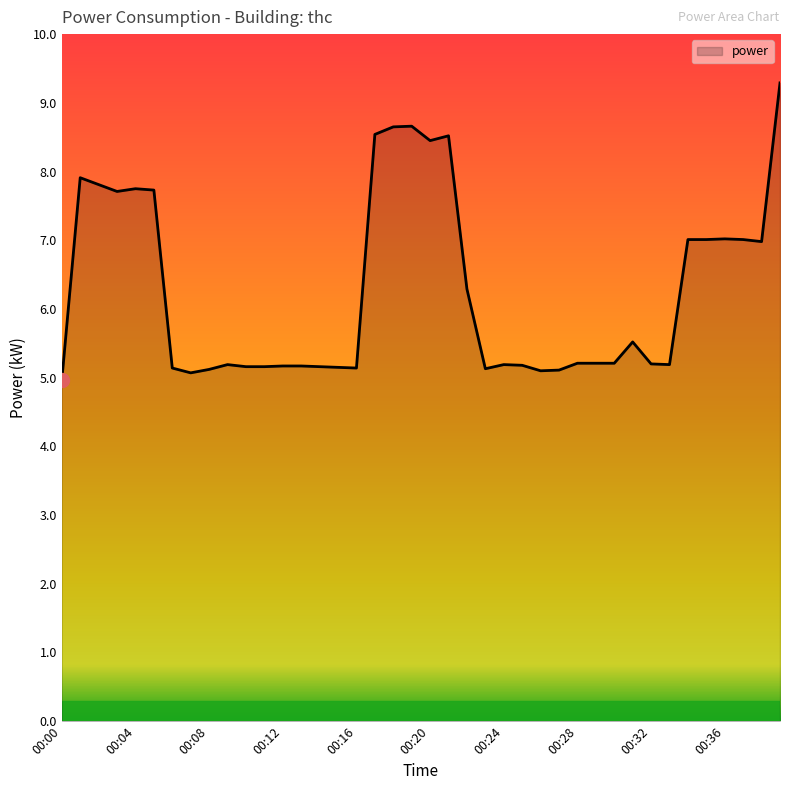

How many lines are shown in the chart?

1